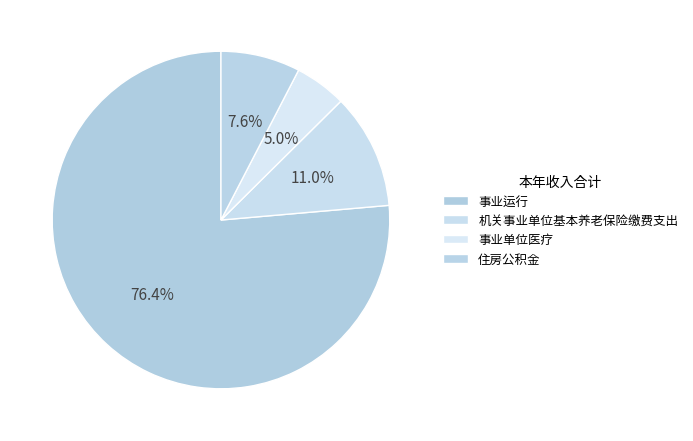

Which slice represents more than half of the pie?

事业运行